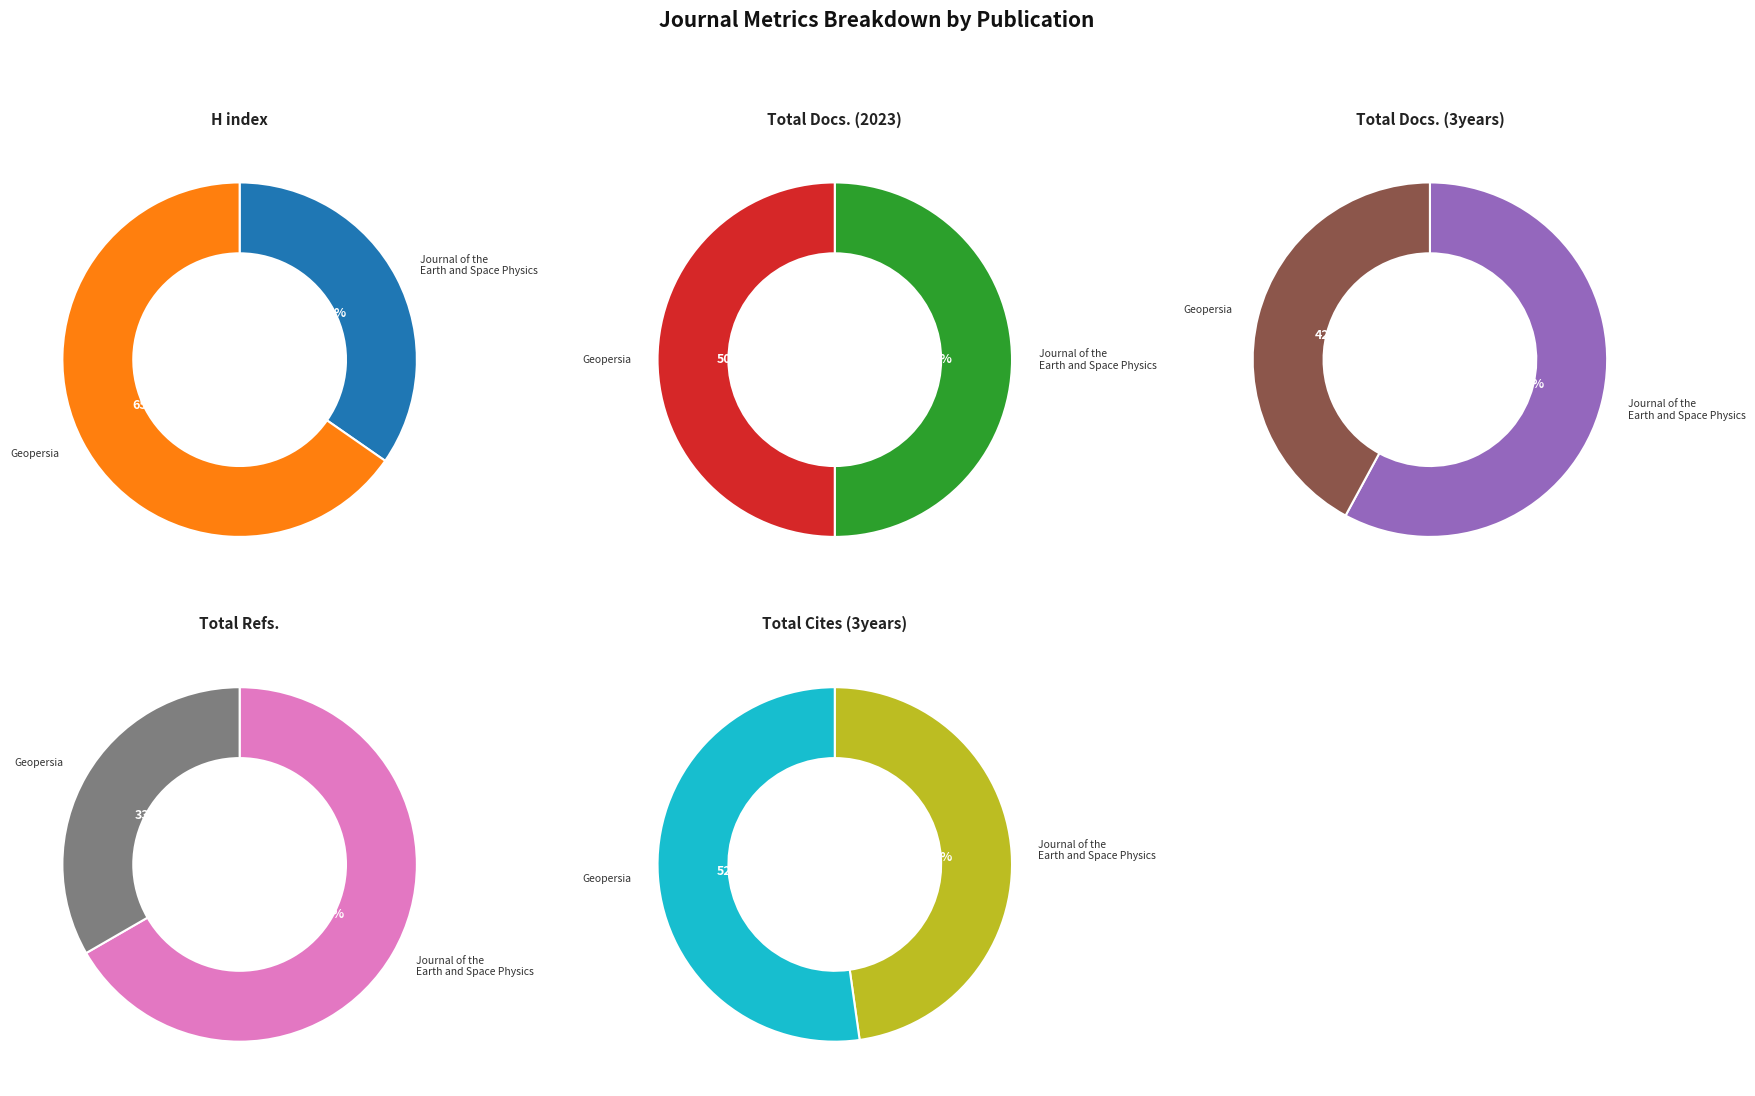

Which category has the smallest portion of the pie?

Journal of the Earth and Space Physics